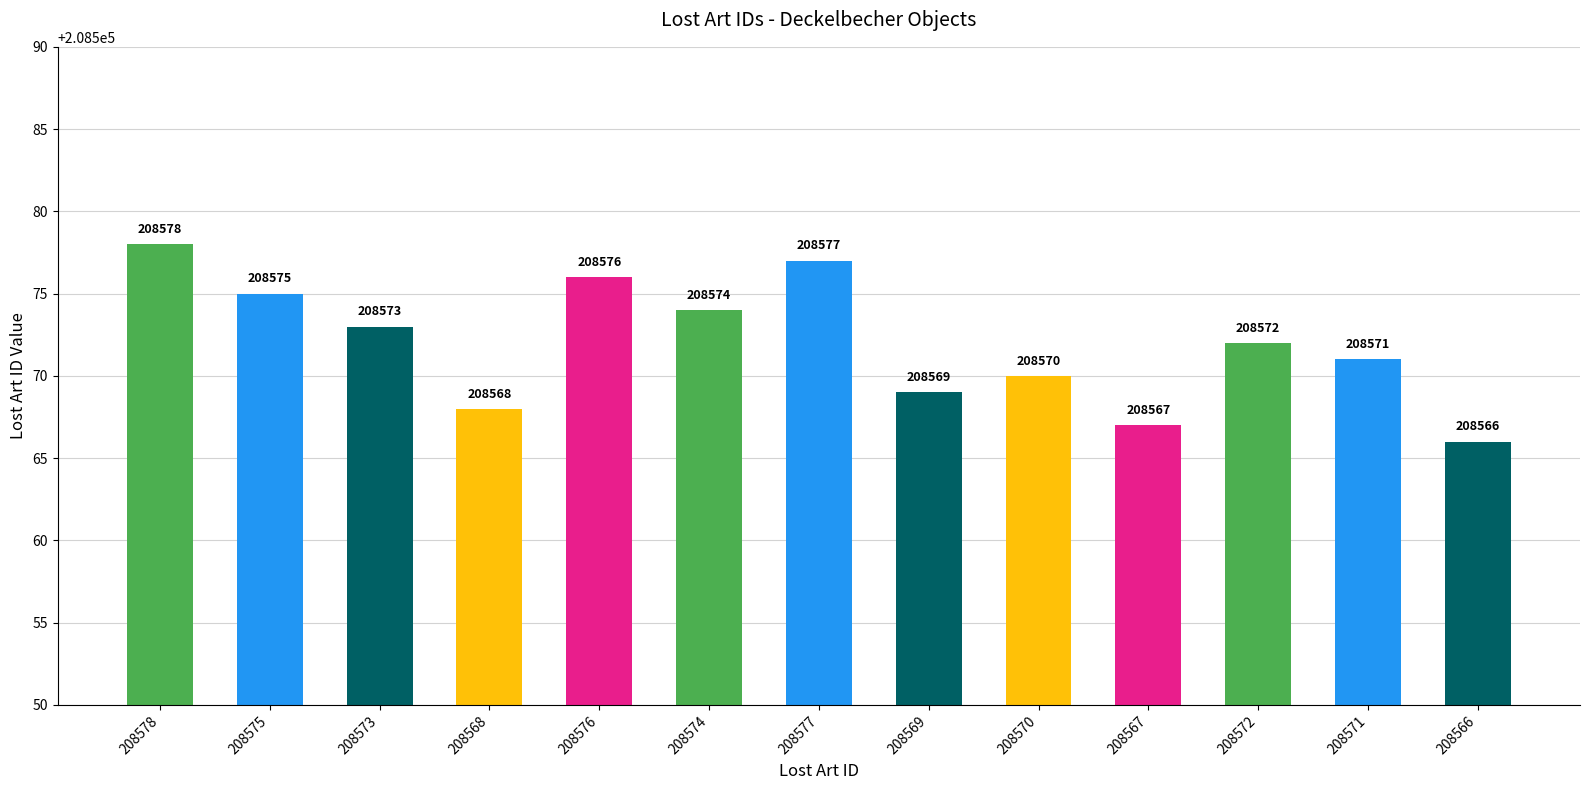

Which label corresponds to the largest value in the chart?

208578